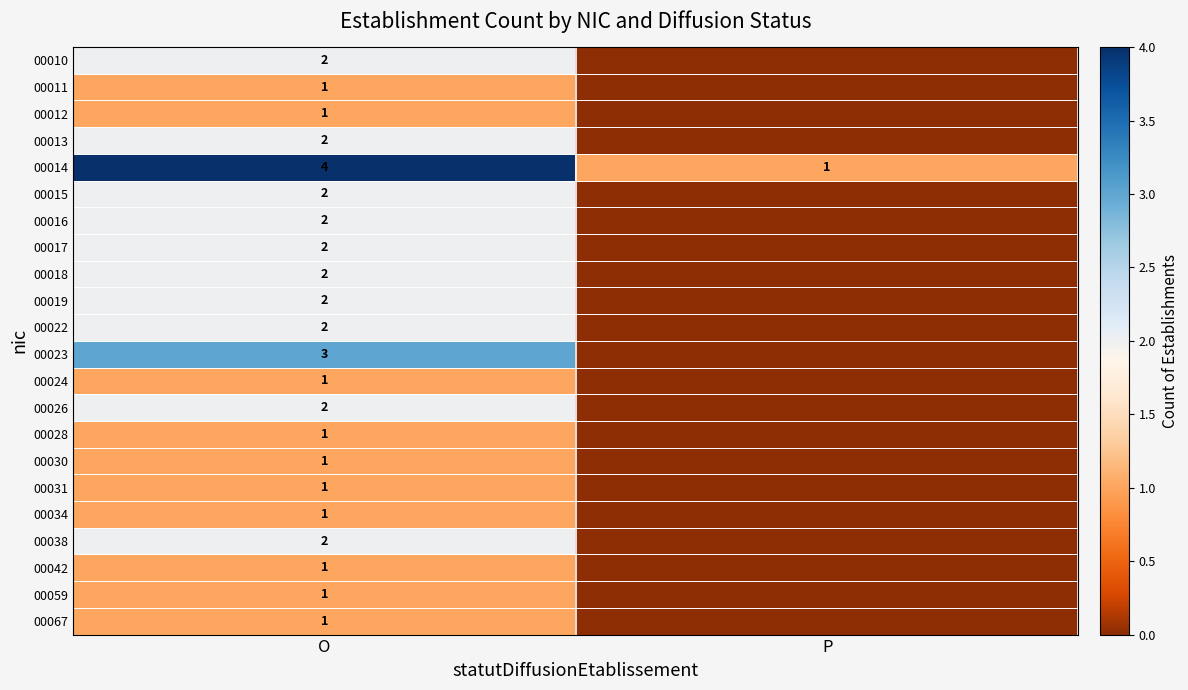

What is the total value across all series at O?

37